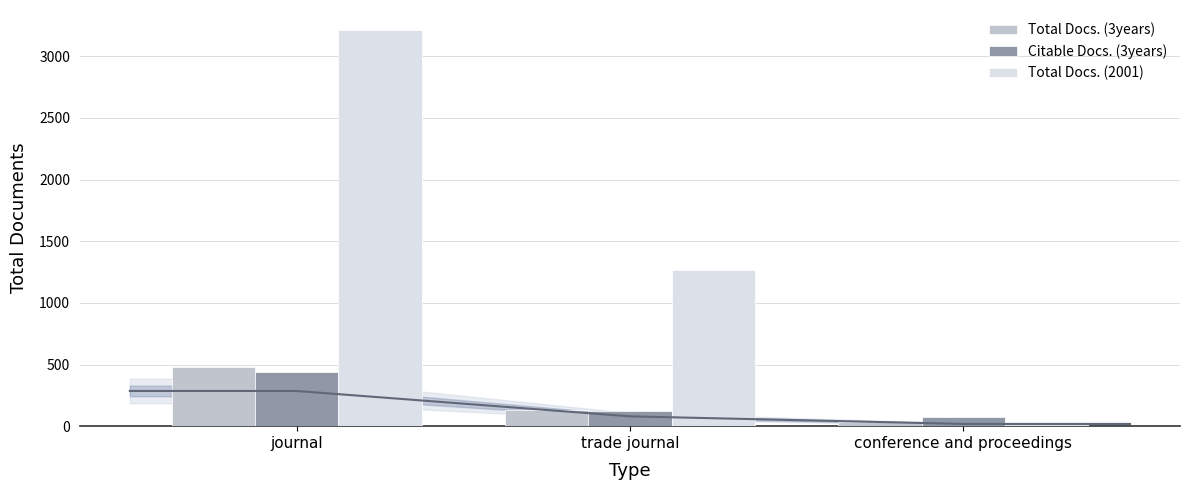

The Total Docs. (2001) series shows 454 at trade journal. True or false?

False